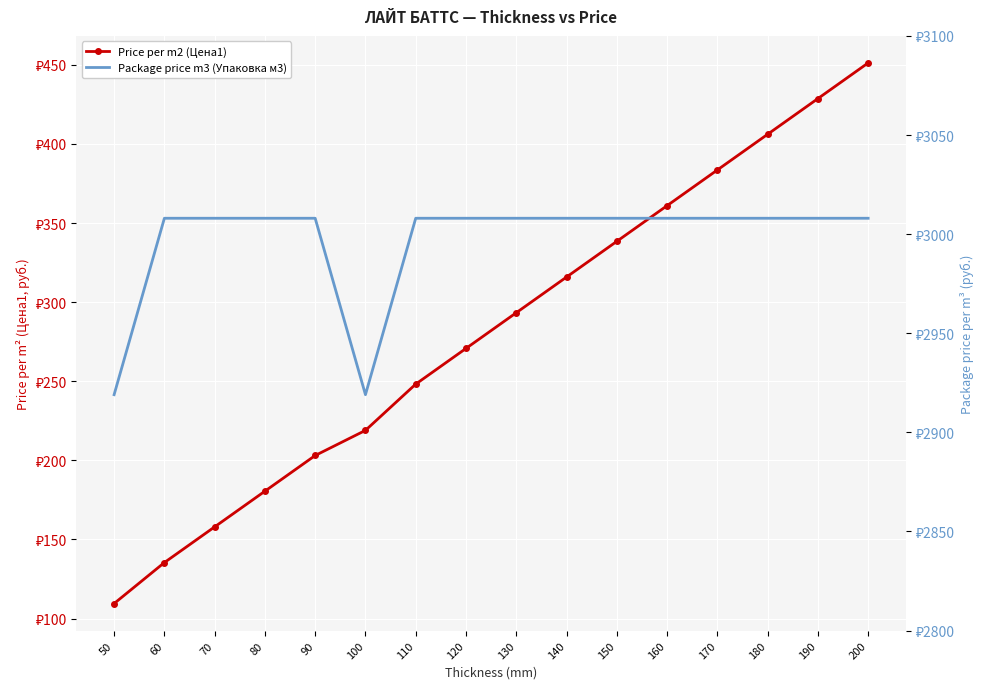

The Price per m2 (Цена1) series shows 145.1 at 150. True or false?

False